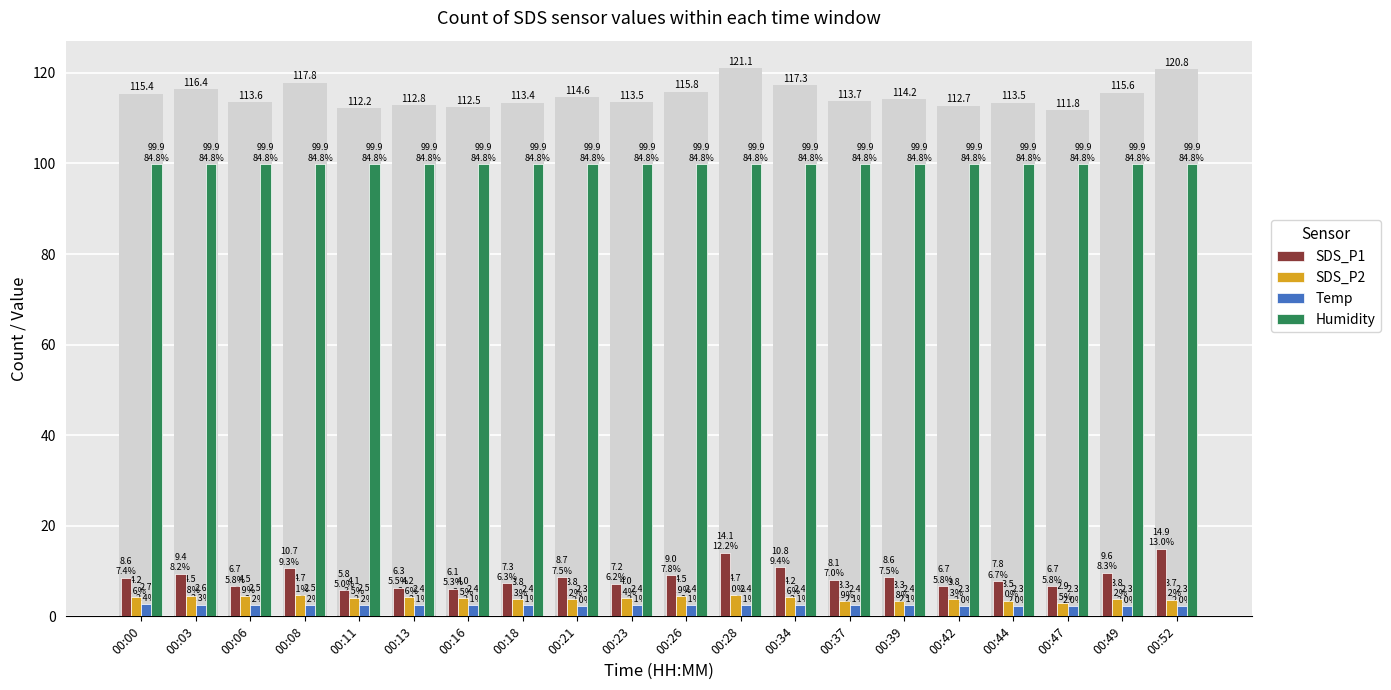

What is the spread (max minus min) of values at 00:42?

97.6